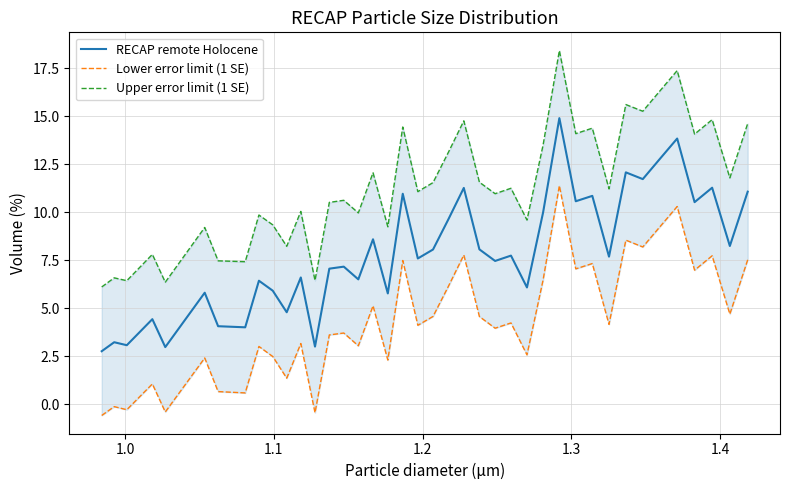

True or false: RECAP remote Holocene and Lower error limit (1 SE) intersect in this chart.

False